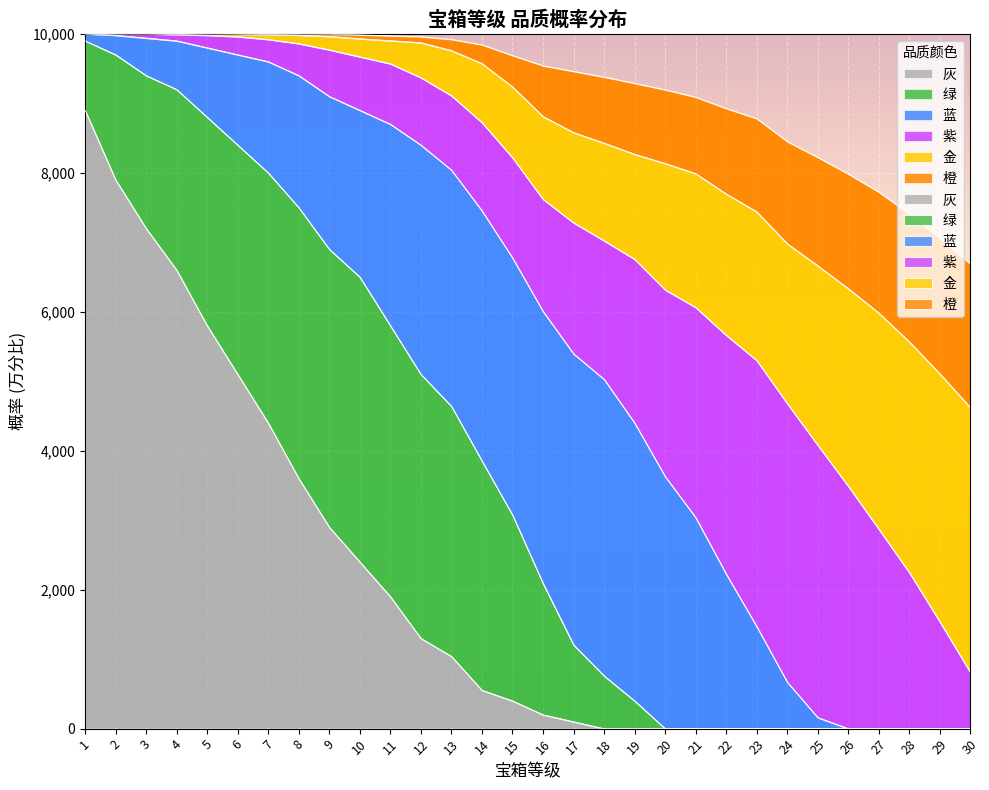

Is it true that 灰 equals 232 at 14?

False